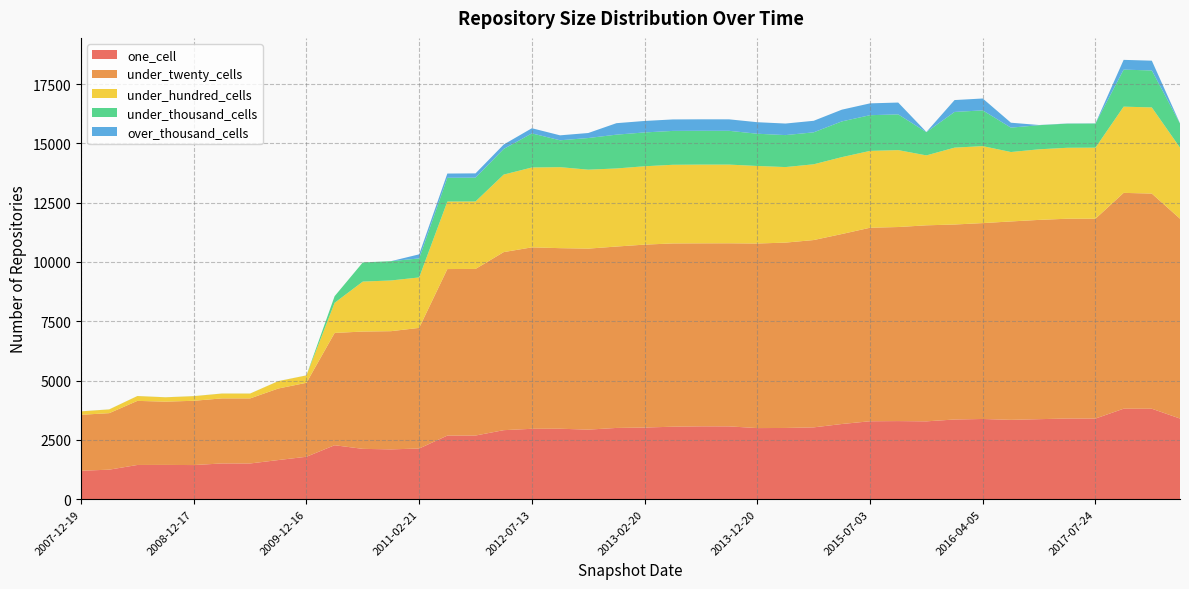

Reading left to right, list all the values displayed in this chart.

one_cell: 1198	1244	1442	1444	1438	1506	1505	1649	1788	2274	2121	2100	2135	2681	2683	2909	2967	2970	2932	3003	3020	3055	3071	3069	2997	3002	3027	3169	3285	3292	3281	3359	3381	3344	3373	3400	3399	3814	3813	3399
under_twenty_cells: 2360	2382	2702	2668	2710	2743	2743	3016	3119	4735	4946	4983	5087	7021	7024	7508	7650	7613	7631	7648	7712	7727	7715	7719	7782	7815	7898	8010	8159	8182	8265	8221	8259	8365	8402	8424	8426	9100	9071	8426
under_hundred_cells: 144	158	204	183	195	204	204	311	311	1270	2107	2138	2127	2846	2845	3268	3367	3415	3329	3292	3304	3316	3320	3318	3269	3185	3194	3242	3240	3243	2948	3241	3245	2927	2976	2991	2995	3635	3633	2995
under_thousand_cells: 2	2	2	2	2	2	2	2	2	280	808	813	801	1002	1004	1081	1437	1133	1334	1425	1426	1428	1425	1424	1359	1348	1347	1506	1505	1506	980	1505	1507	1028	1017	1018	1018	1561	1558	1018
over_thousand_cells: 0	0	0	0	0	0	0	0	0	0	0	0	173	179	180	186	218	209	212	484	484	484	484	484	486	487	487	495	499	499	7	501	501	208	7	7	7	412	412	7